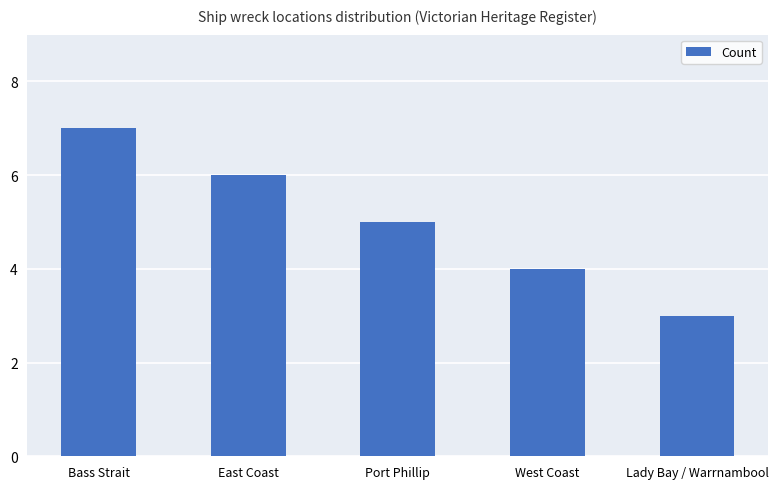

Is it true that the value at Bass Strait is 12?

False